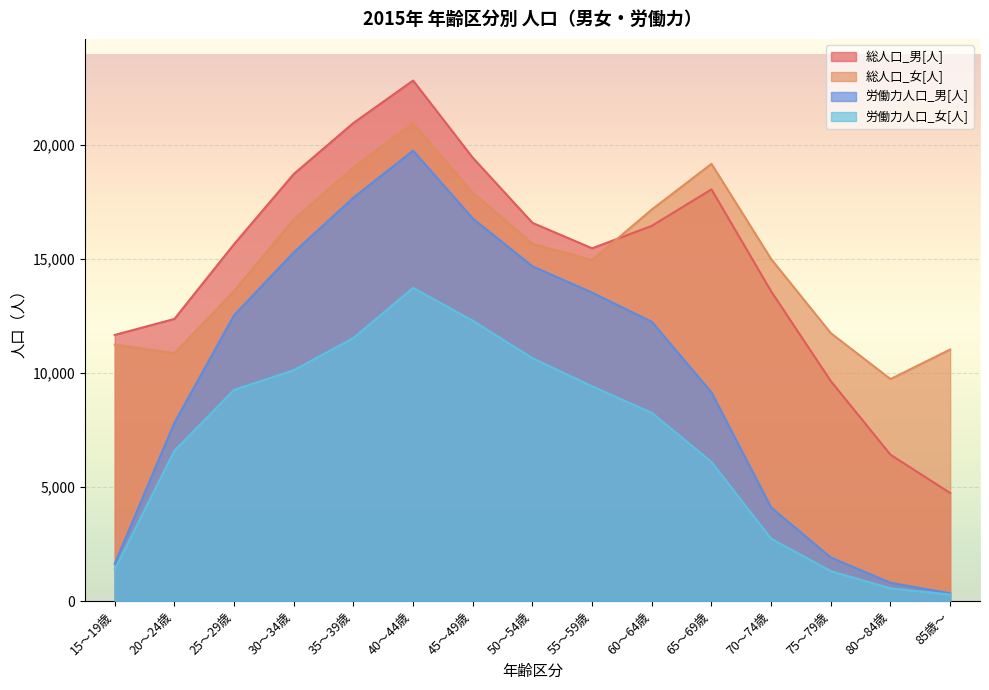

Reading left to right, extract all data points from this chart.

総人口_男[人]: 15～19歳=11658	20～24歳=12359	25～29歳=15636	30～34歳=18708	35～39歳=20945	40～44歳=22803	45～49歳=19420	50～54歳=16568	55～59歳=15453	60～64歳=16438	65～69歳=18036	70～74歳=13568	75～79歳=9636	80～84歳=6410	85歳～=4733
総人口_女[人]: 15～19歳=11234	20～24歳=10857	25～29歳=13585	30～34歳=16715	35～39歳=18995	40～44歳=20925	45～49歳=17893	50～54歳=15651	55～59歳=14935	60～64歳=17152	65～69歳=19154	70～74歳=14982	75～79歳=11735	80～84歳=9725	85歳～=11021
労働力人口_男[人]: 15～19歳=1636	20～24歳=7808	25～29歳=12522	30～34歳=15273	35～39歳=17674	40～44歳=19730	45～49歳=16758	50～54歳=14664	55～59歳=13512	60～64歳=12234	65～69歳=9140	70～74歳=4097	75～79歳=1907	80～84歳=799	85歳～=337
労働力人口_女[人]: 15～19歳=1388	20～24歳=6586	25～29歳=9250	30～34歳=10112	35～39歳=11525	40～44歳=13719	45～49歳=12280	50～54歳=10639	55～59歳=9406	60～64歳=8245	65～69歳=6093	70～74歳=2728	75～79歳=1311	80～84歳=556	85歳～=284